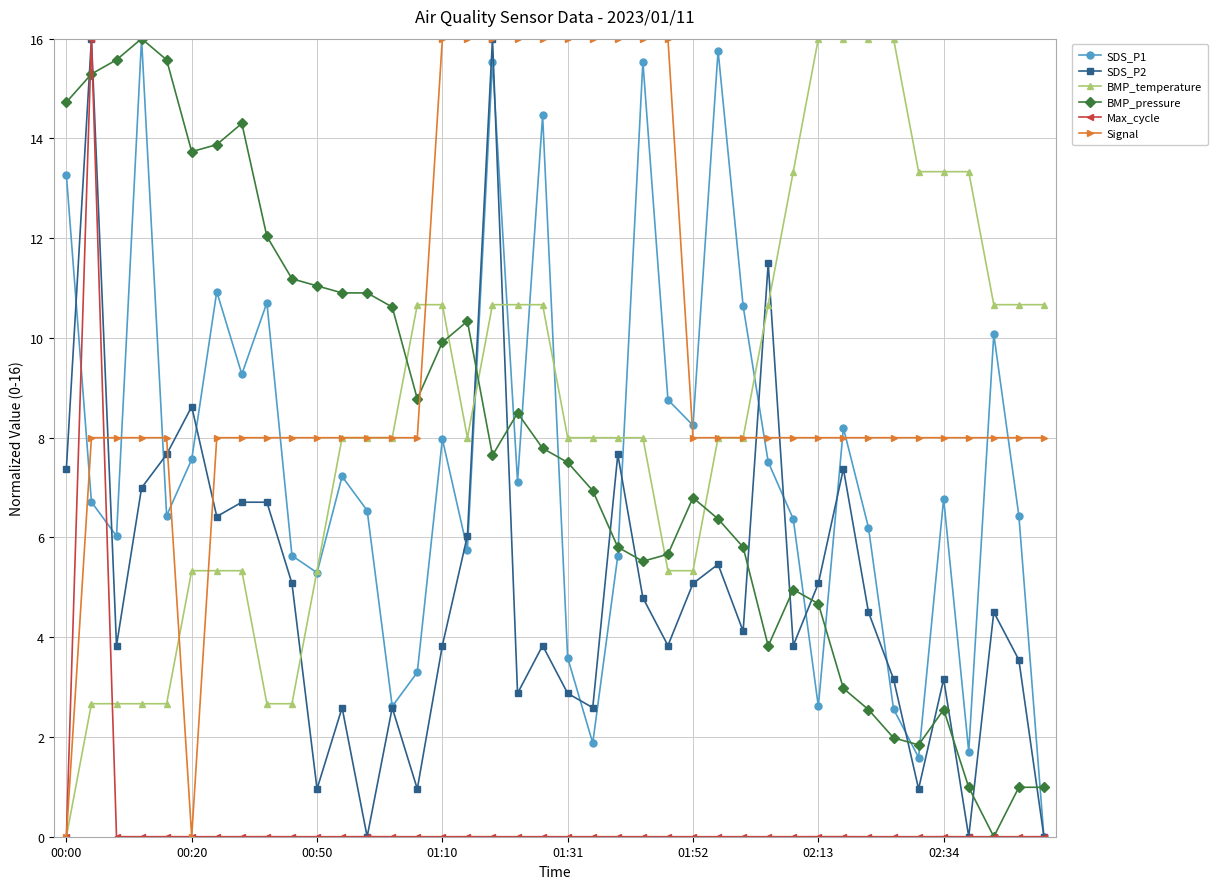

What is the value of the SDS_P2 point at the 10th from the left?

5.1